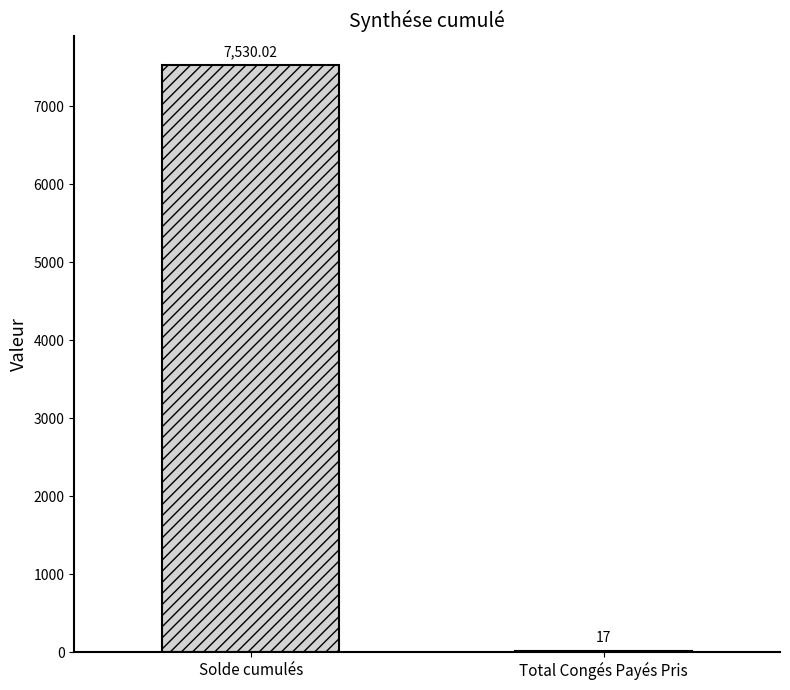

What is the sum of all values?

7547.0